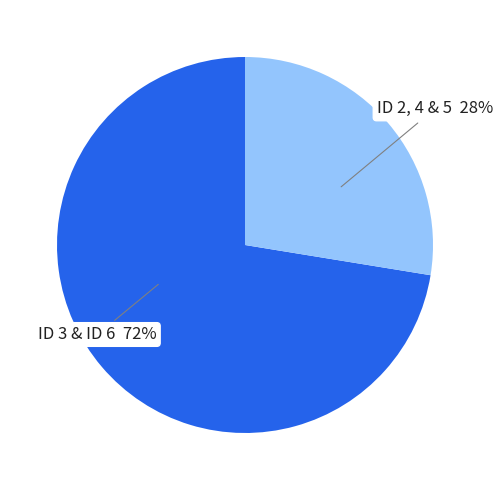

Is there any slice that represents more than half of the pie?

Yes